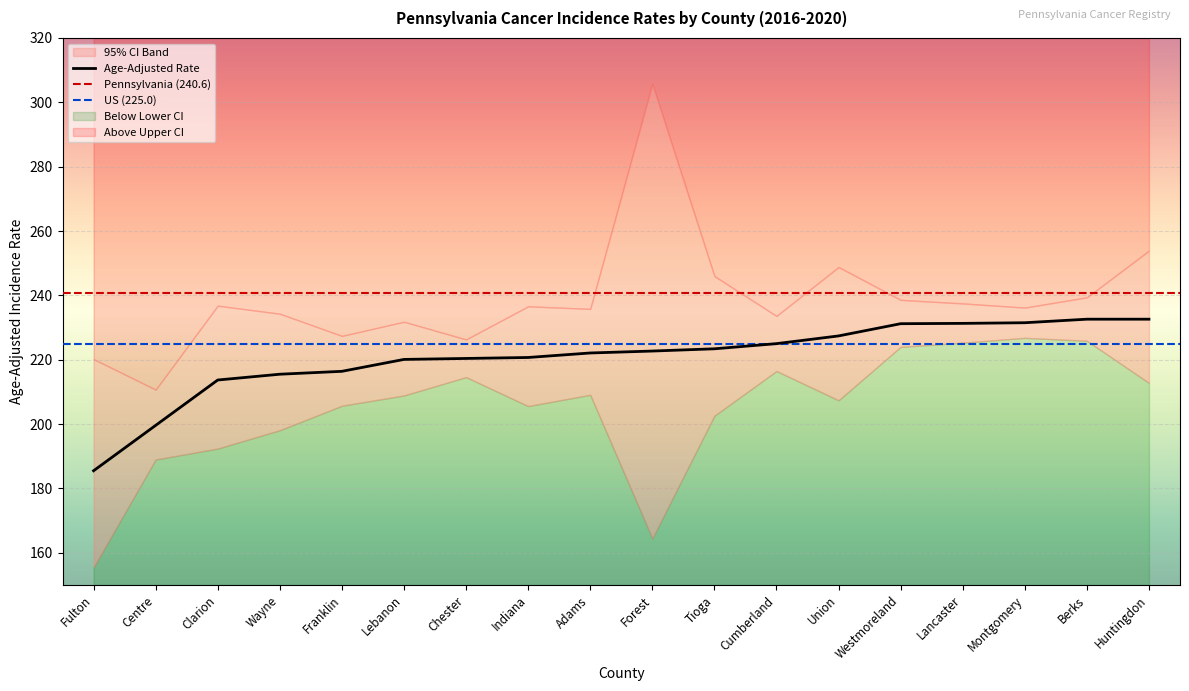

Which series has the largest range (max minus min)?

Upper 95% CI